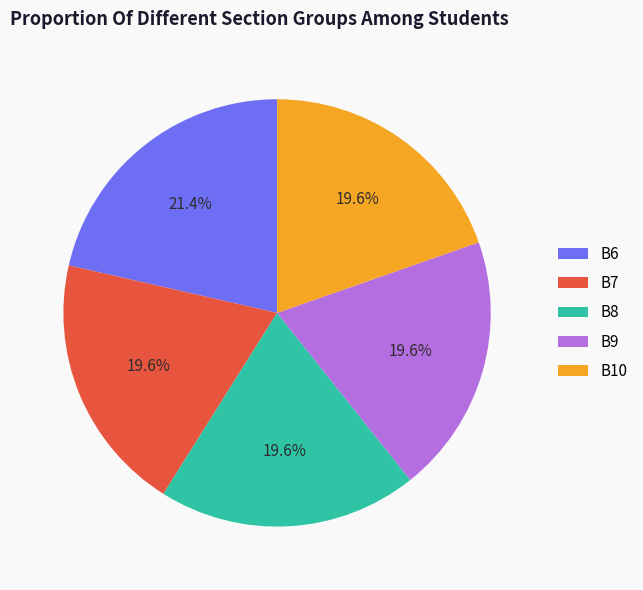

What is the ratio of the value at B10 to the value at B6?

0.9